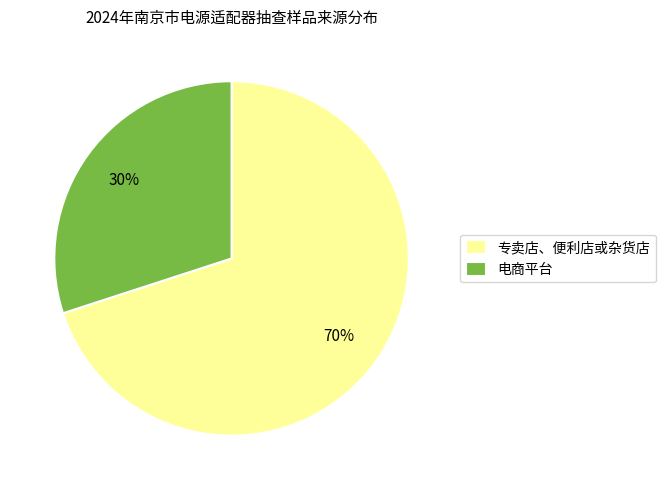

Approximately how many times larger is the value at 专卖店、便利店或杂货店 compared to 电商平台?

2.3